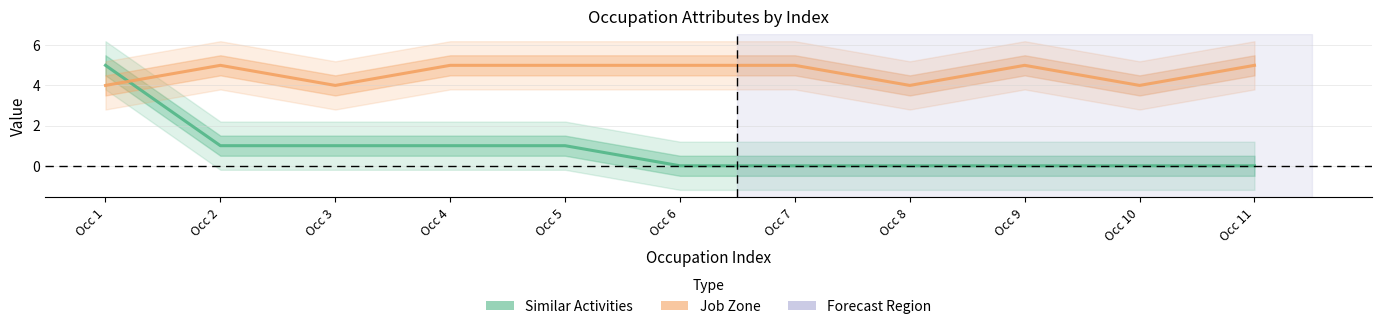

What is the sum of the Job Zone values at Occ 9 and Occ 7?

10